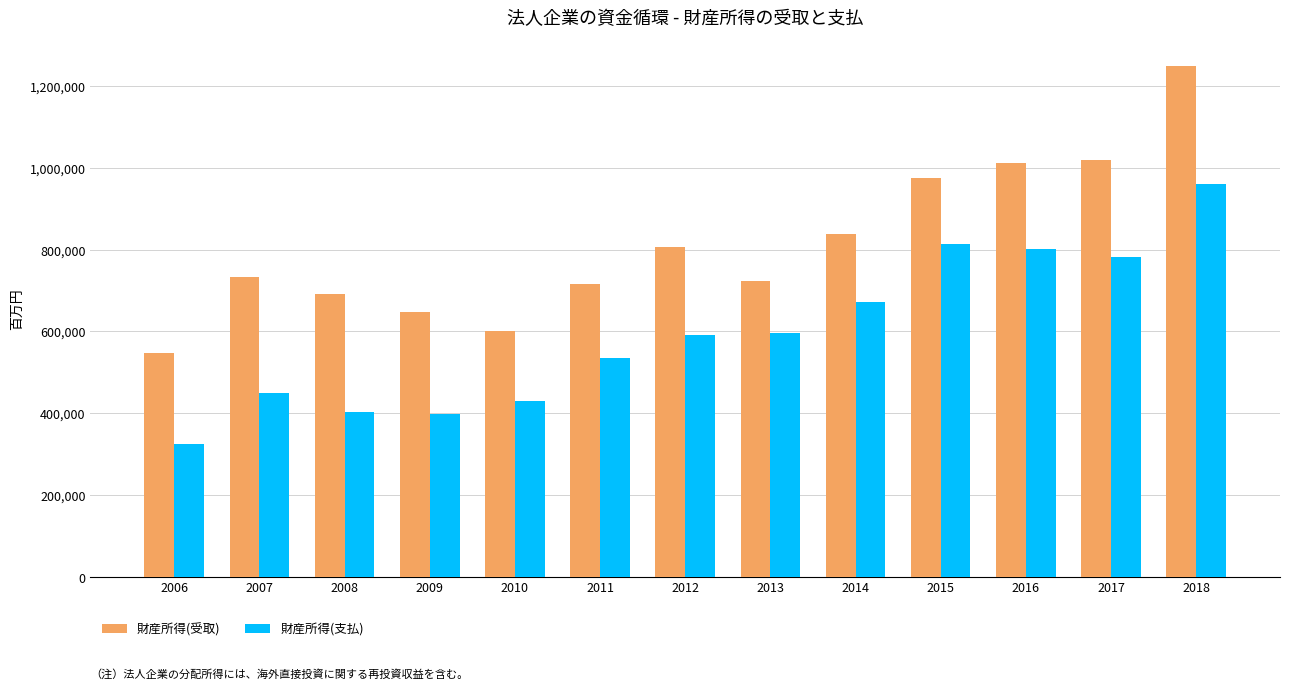

What is the maximum value shown in the chart?

1249746